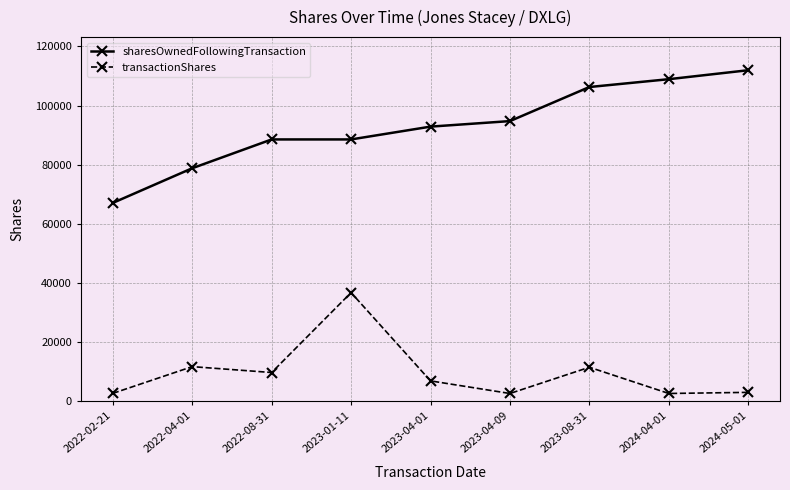

Which series has the widest spread of values?

sharesOwnedFollowingTransaction